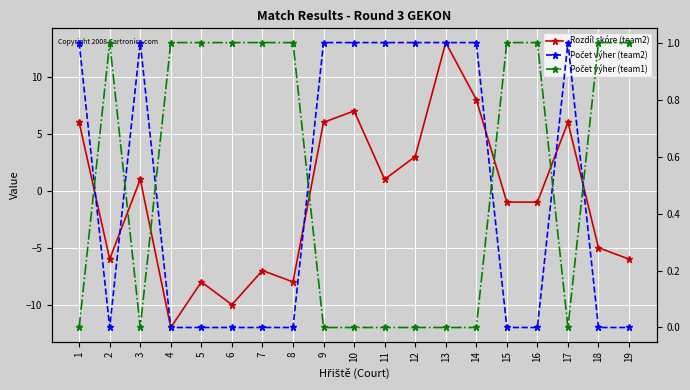

True or false: Počet výher (team2) and Počet výher (team1) intersect in this chart.

True